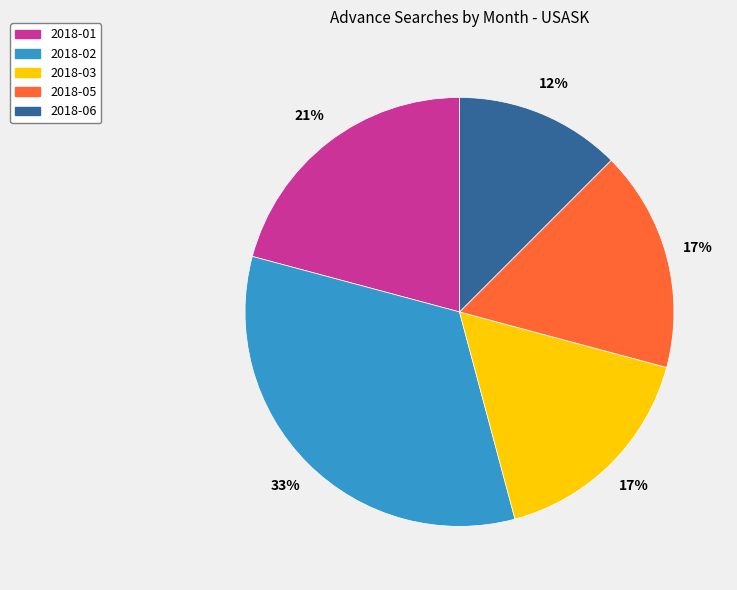

To the nearest percent, what is the difference between the largest and smallest slice percentages?

21%